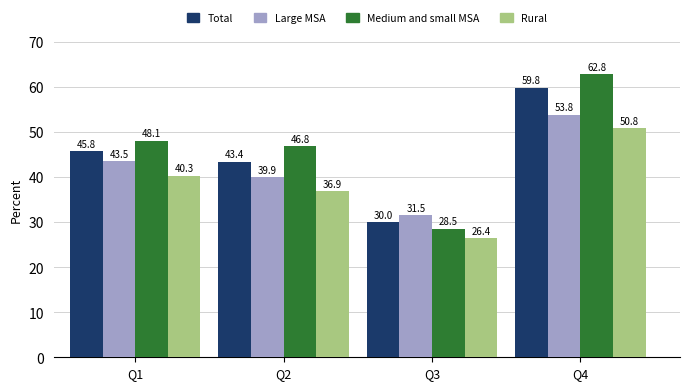

Rank the series by their average value, from highest to lowest.

Medium and small MSA, Total, Large MSA, Rural